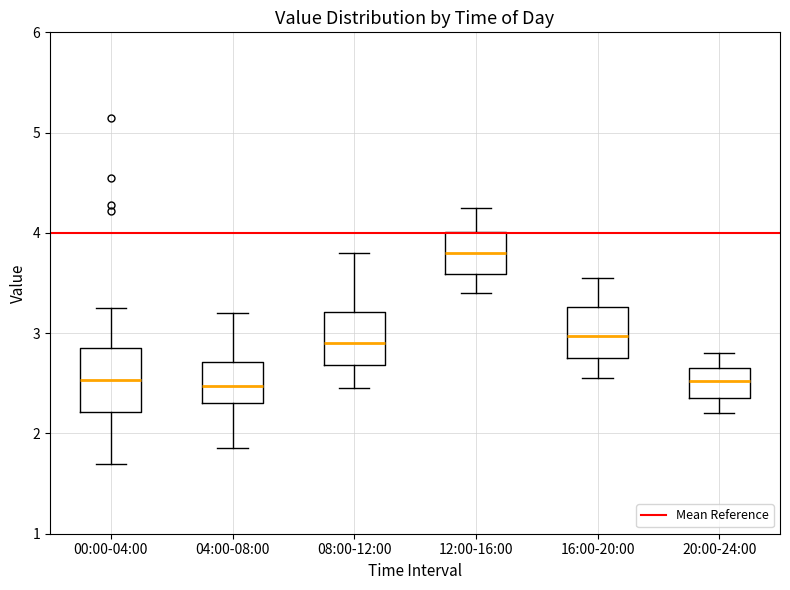

Reading left to right, transcribe this box plot: for each box, give where its median line is, the range the box spans, and where its two whiskers end, as read against the y-axis. The values are not printed on the chart, so give them approximately, as read against the axis.

00:00-04:00: median 2.5, box 2.2 to 2.8, whiskers 1.7 to 3.3
04:00-08:00: median 2.5, box 2.3 to 2.7, whiskers 1.9 to 3.2
08:00-12:00: median 2.9, box 2.7 to 3.2, whiskers 2.5 to 3.8
12:00-16:00: median 3.8, box 3.6 to 4.0, whiskers 3.4 to 4.3
16:00-20:00: median 3.0, box 2.8 to 3.3, whiskers 2.6 to 3.6
20:00-24:00: median 2.5, box 2.4 to 2.7, whiskers 2.2 to 2.8